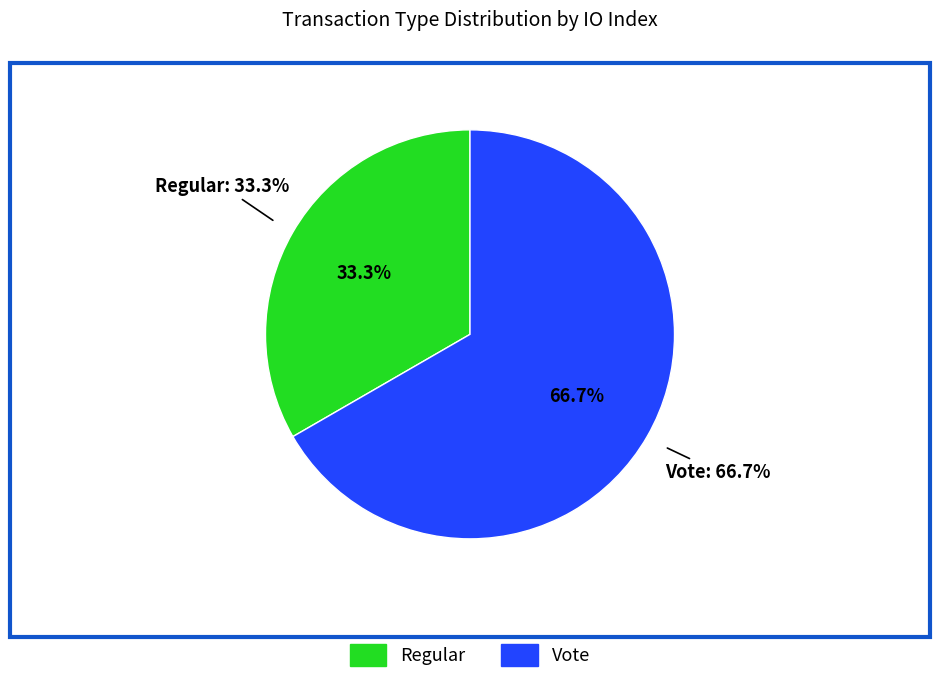

Do Vote and Regular together represent more than half of the pie?

Yes